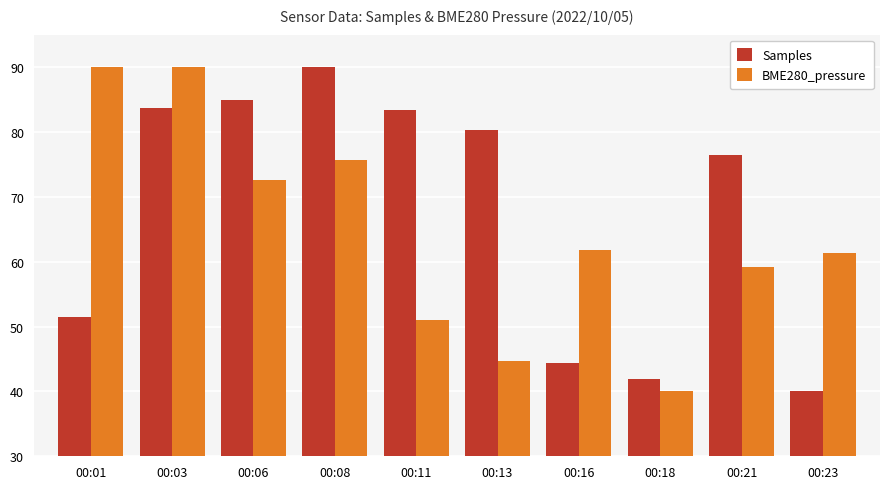

What is the sum of the BME280_pressure values at 00:08 and 00:16?

137.5